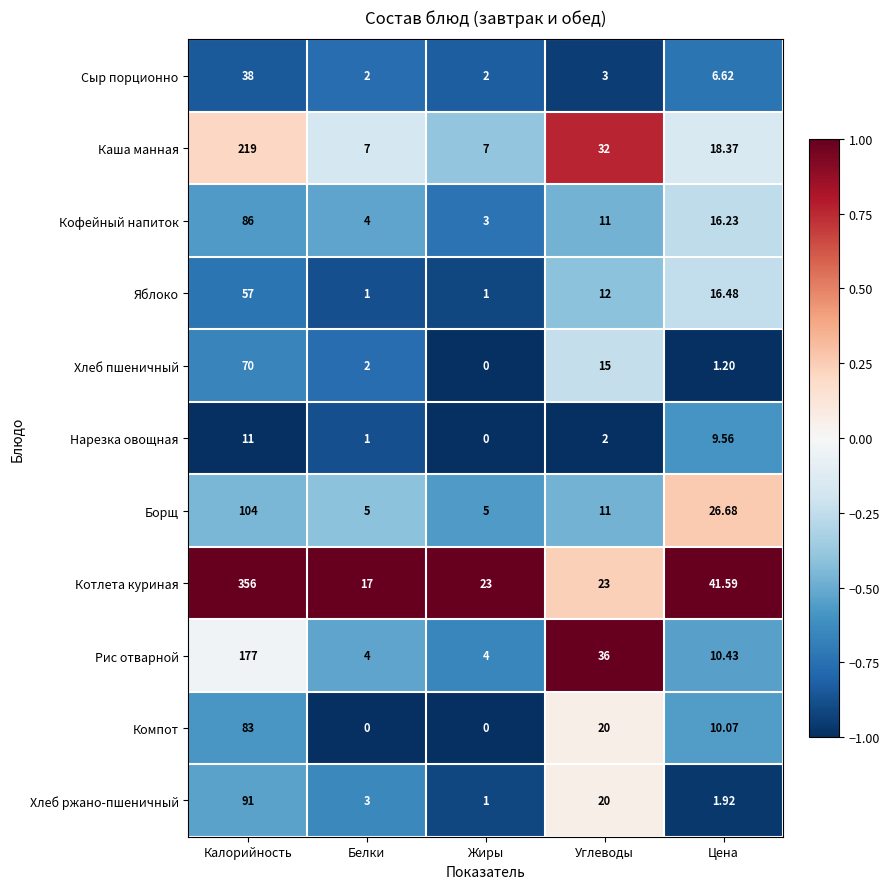

At which category does the chart reach its peak across all series?

Калорийность